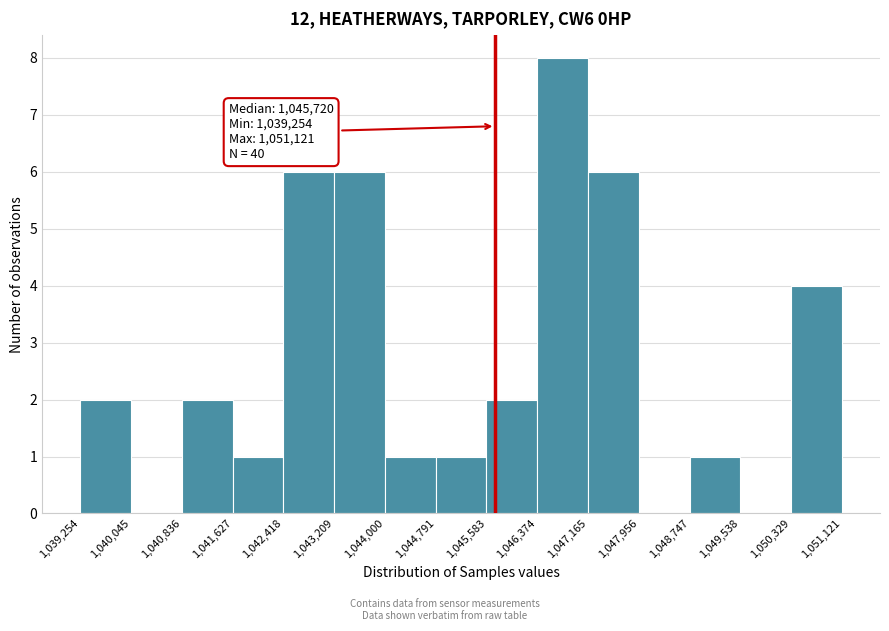

Over which range of the x-axis is the bar tallest?

1,046,374 to 1,047,165